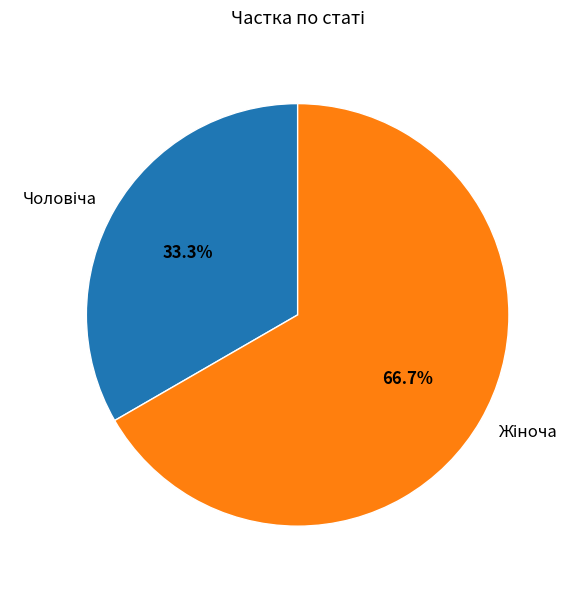

Is there any slice that represents more than half of the pie?

Yes